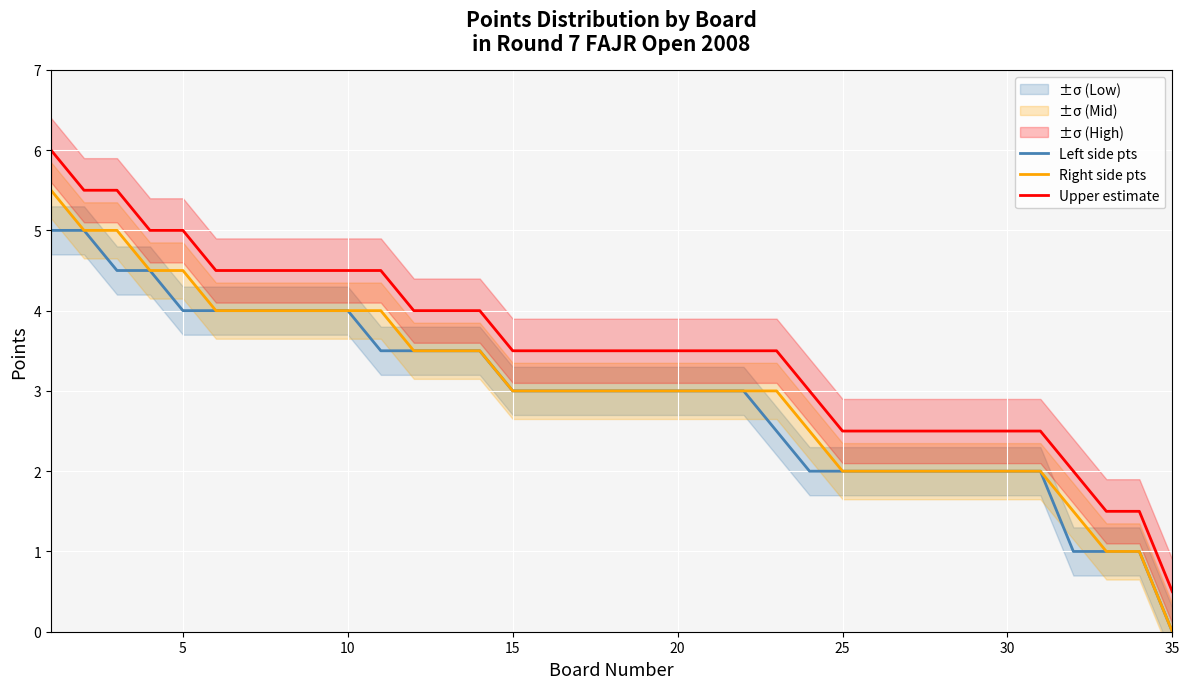

List the series in order of their overall mean, lowest first.

Left side pts, Right side pts, Upper estimate